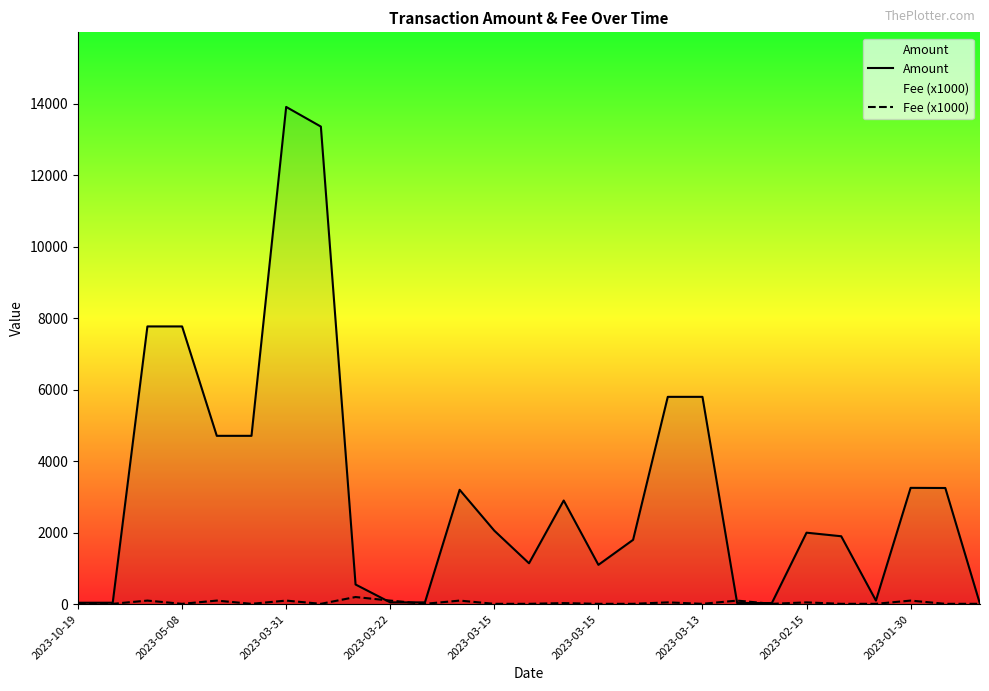

Between 17 and 21, which series saw the biggest shift?

Amount